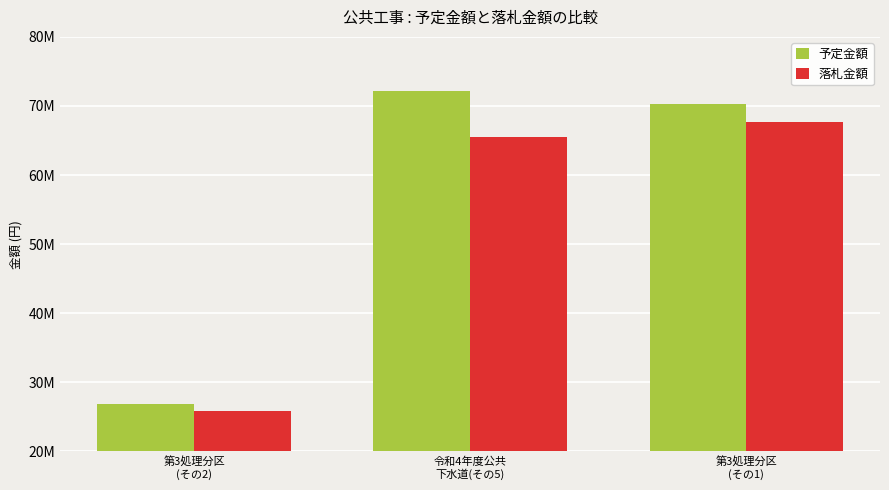

At which category is the sum across all series the highest?

第3処理分区
(その1)